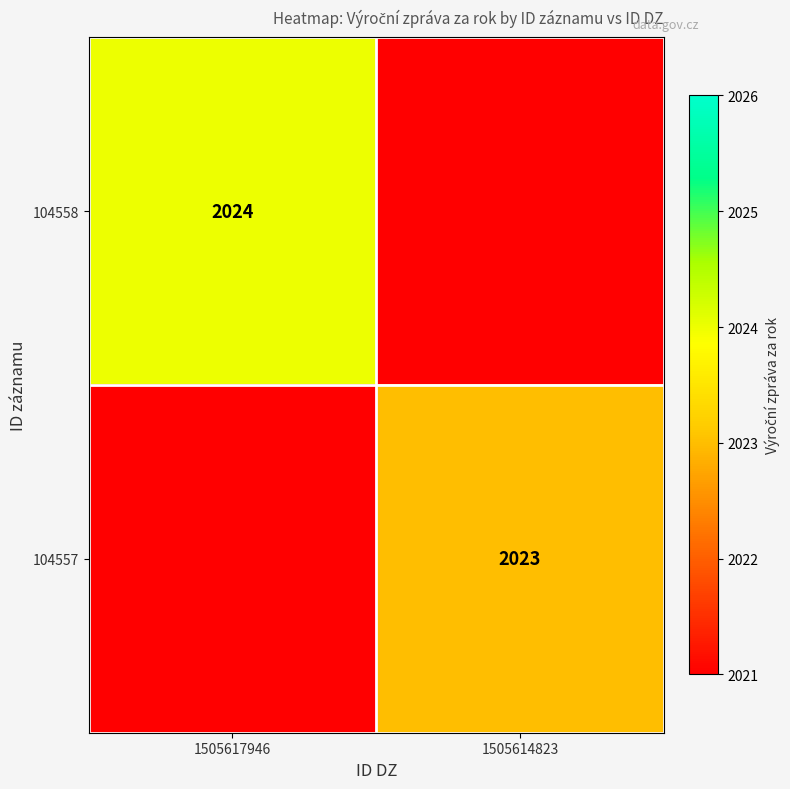

Is the value of 104558 at 1505617946 greater than the value of 104557 at 1505614823?

Yes